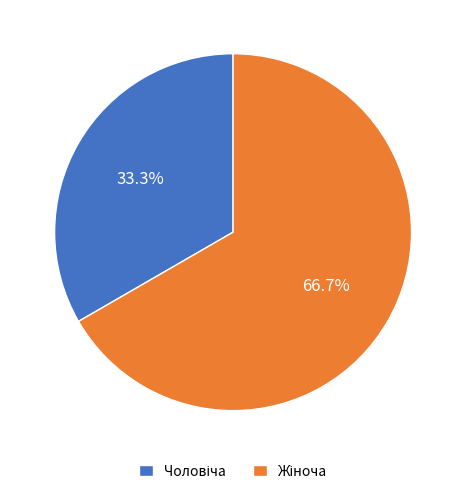

Is there any slice that represents more than half of the pie?

Yes